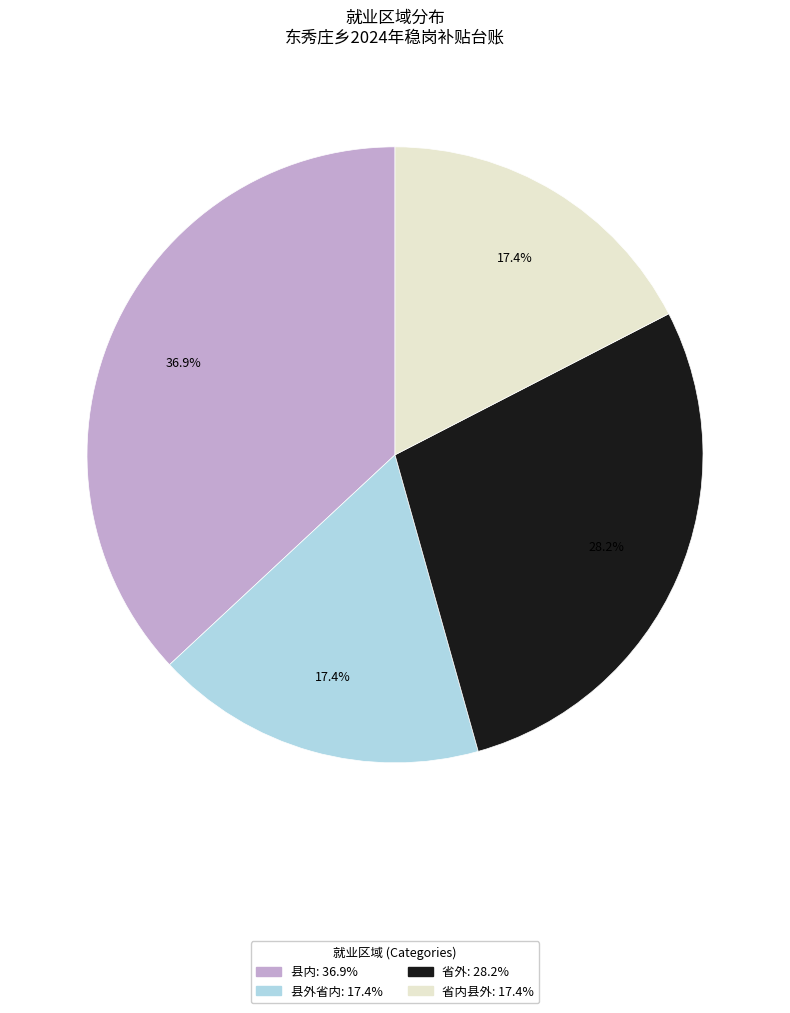

True or false: 县外省内 accounts for 17% of the total.

True